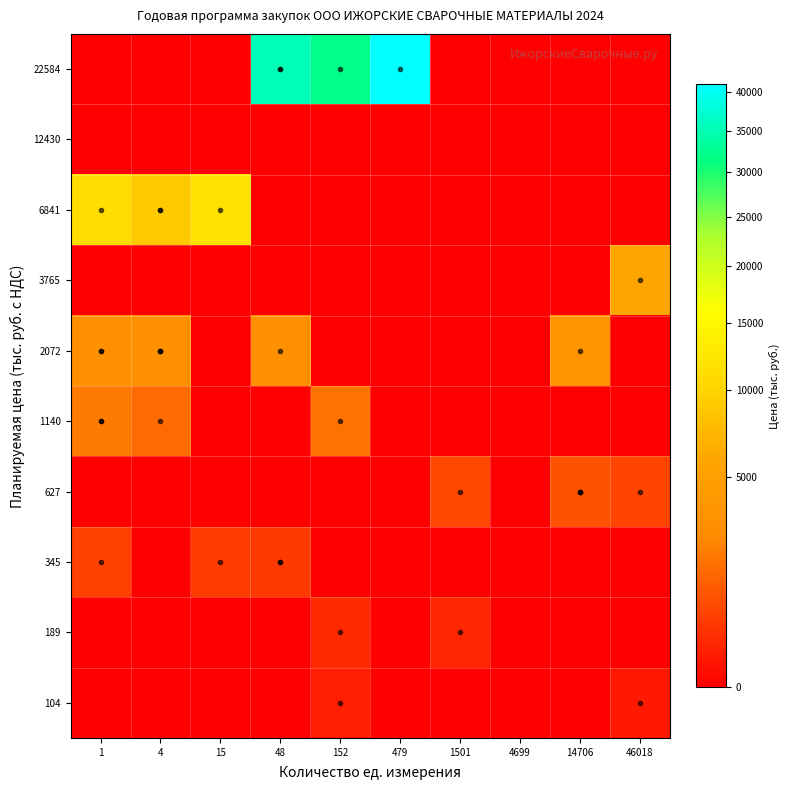

What is the maximum value shown in the chart?

41033.2